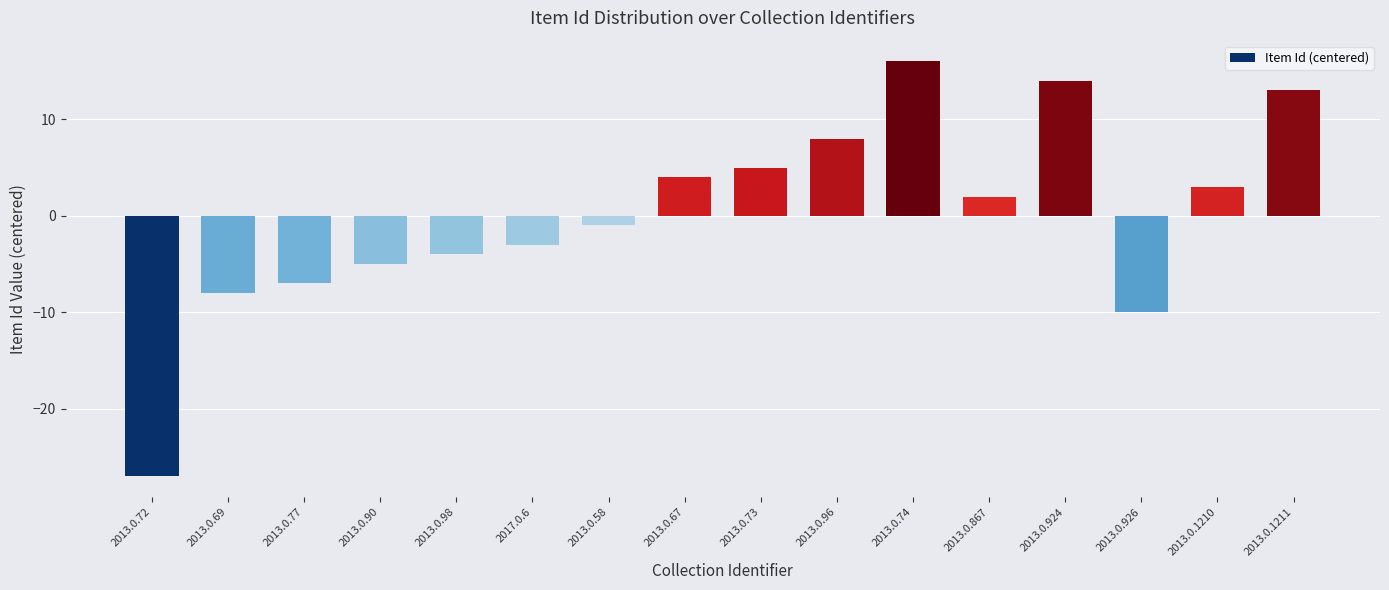

At which category does the chart reach its peak across all series?

2013.0.74